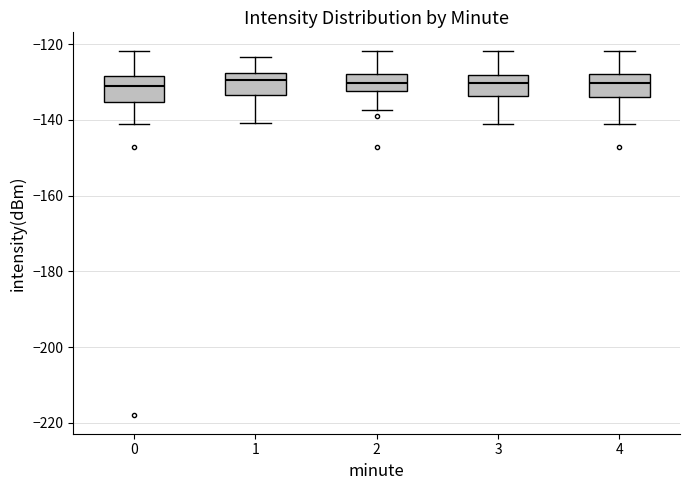

Reading left to right, read every box against the y-axis: the position of its median line, the range the box covers, and the ends of its whiskers. The values are not printed on the chart, so give them approximately, as read against the axis.

0: median -132, box -136 to -128, whiskers -140 to -122
1: median -130, box -134 to -128, whiskers -140 to -124
2: median -130, box -132 to -128, whiskers -138 to -122
3: median -130, box -134 to -128, whiskers -140 to -122
4: median -130, box -134 to -128, whiskers -140 to -122